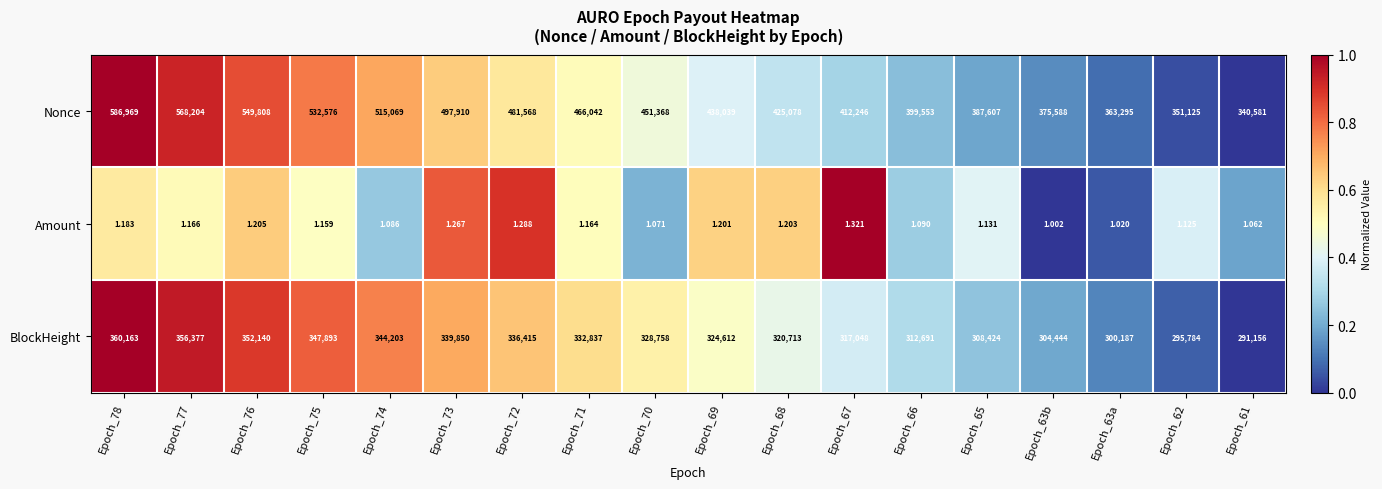

Which series has the largest total across all categories?

Nonce